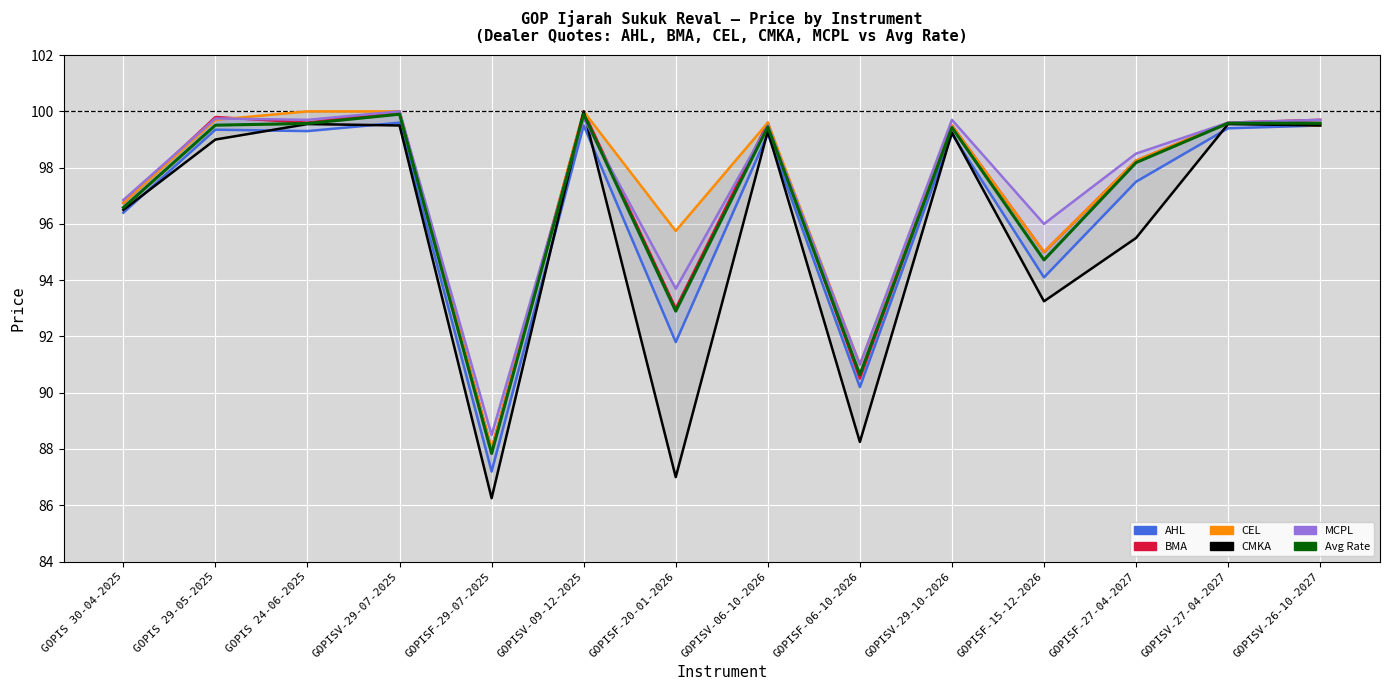

What is the label of the 8th point from the right?

GOPISF-20-01-2026